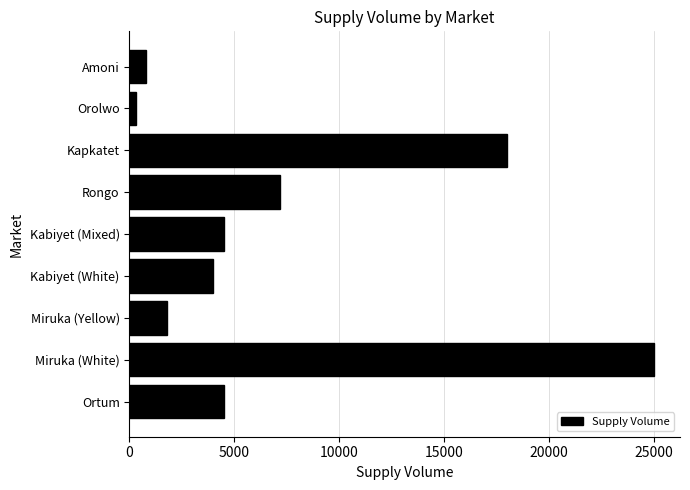

Reading bottom to top, transcribe all the data shown in this chart.

Ortum=4500	Miruka (White)=25000	Miruka (Yellow)=1800	Kabiyet (White)=4000	Kabiyet (Mixed)=4500	Rongo=7200	Kapkatet=18000	Orolwo=300	Amoni=800